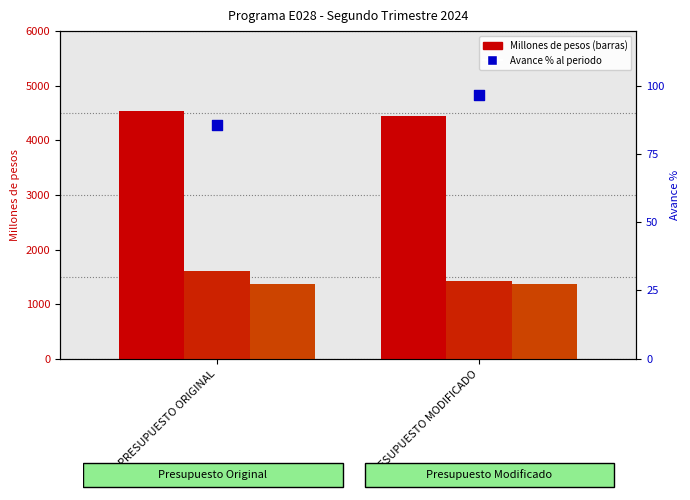

At how many categories does at least one series exceed 1395?

2